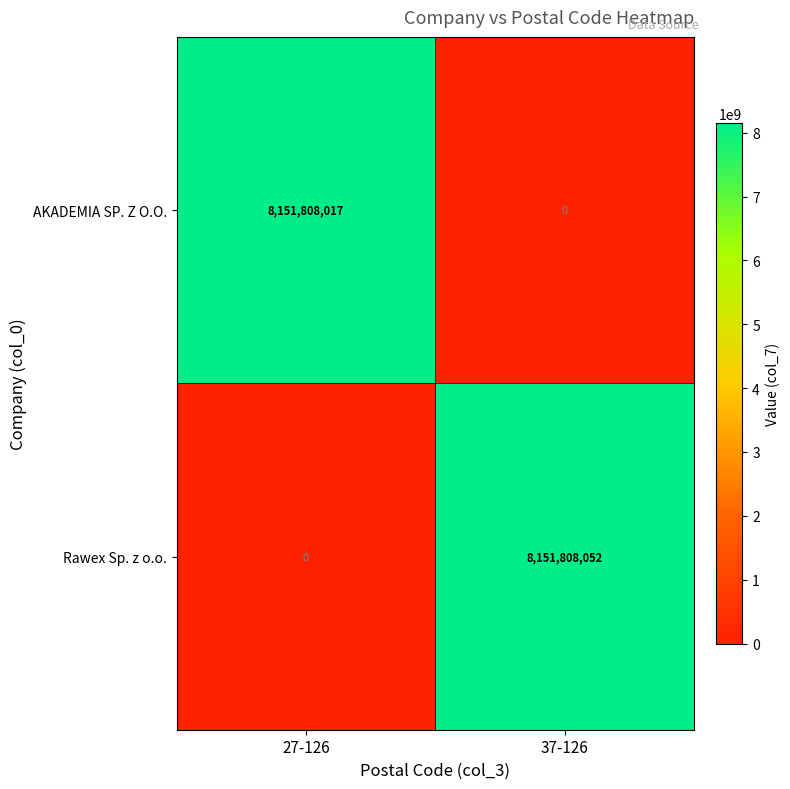

What is the spread (max minus min) of values at 37-126?

8151808052